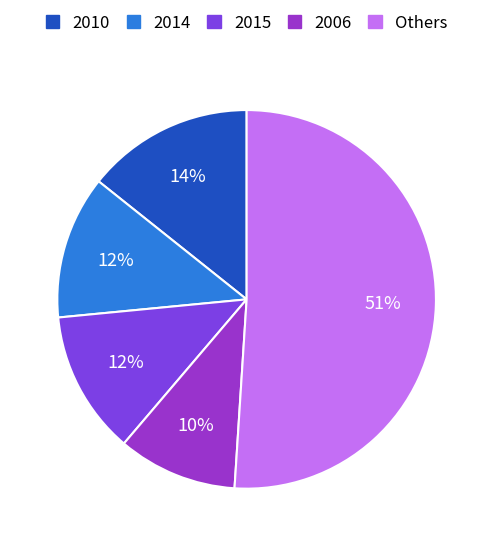

Between 2014 and 2010, which is larger?

2010